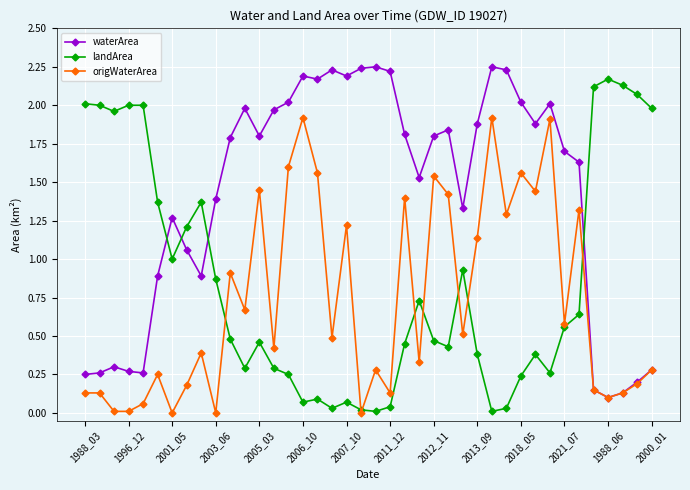

True or false: waterArea and landArea cross at least once.

True